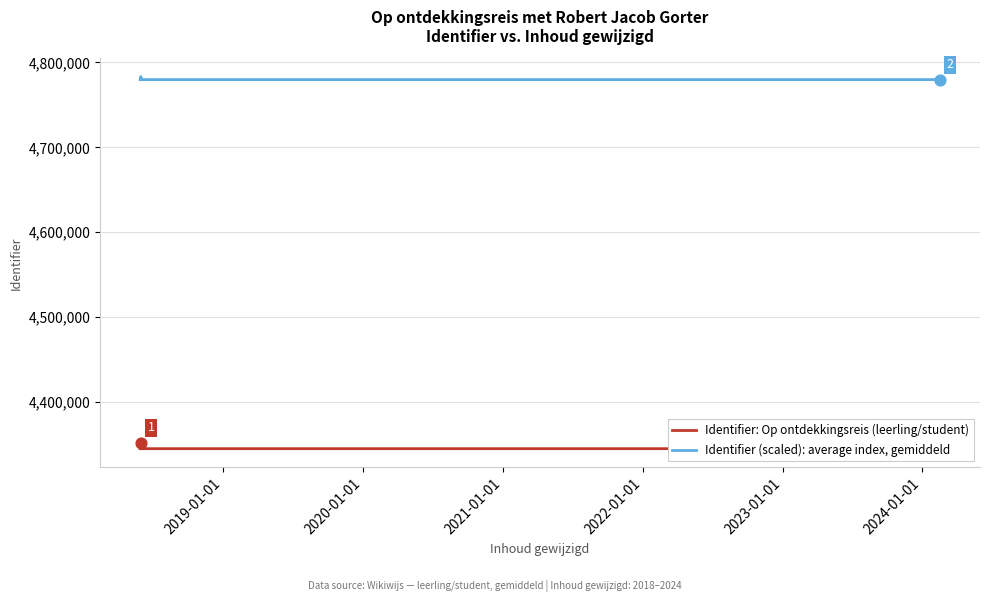

Is the value of Identifier: Op ontdekkingsreis (leerling/student) at 8 greater than the value of Identifier (scaled): average index, gemiddeld at 9?

No